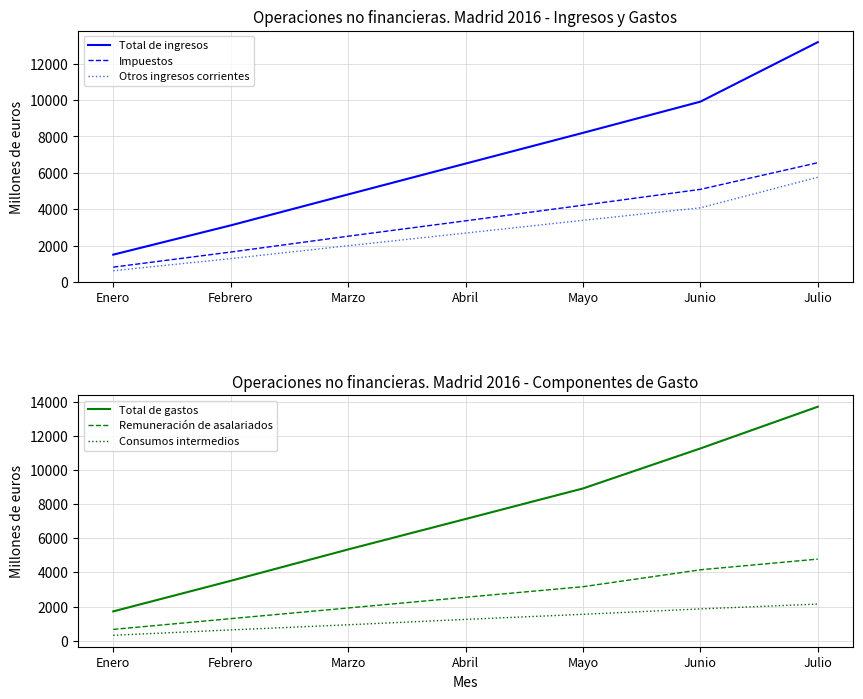

What is the sum of all Total de ingresos values?

47223